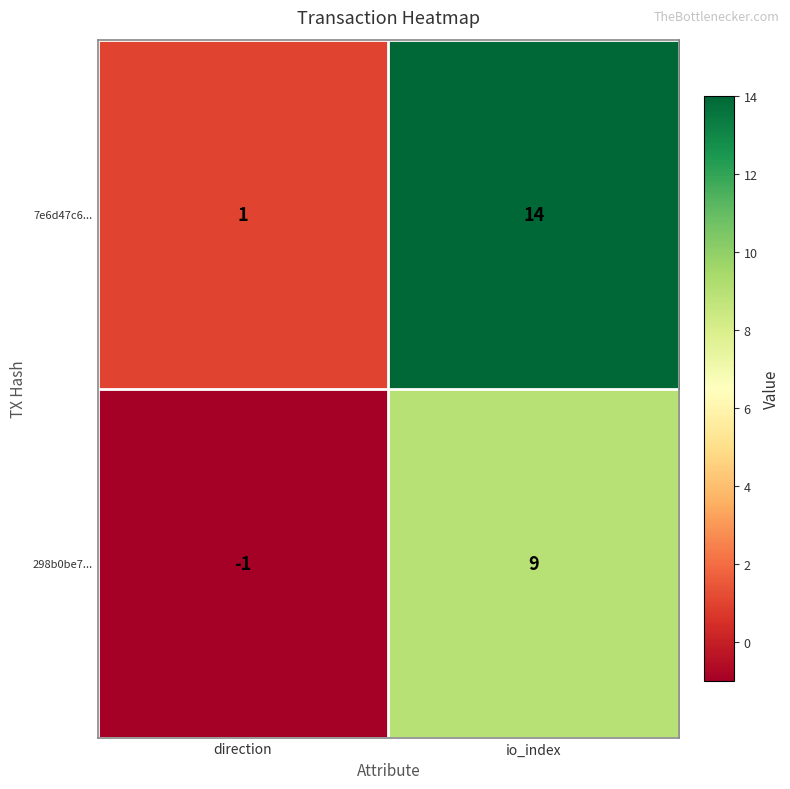

Rank the series by their maximum value, from lowest to highest.

298b0be7..., 7e6d47c6...